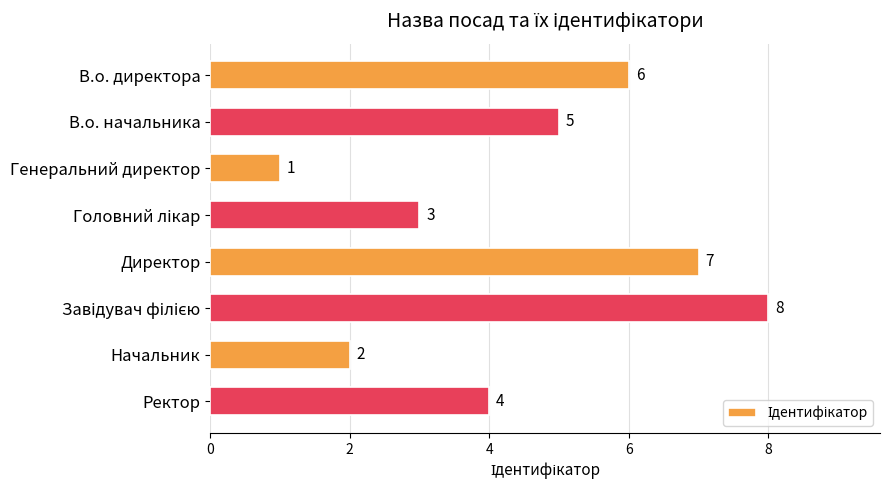

How many bars are there in total?

8